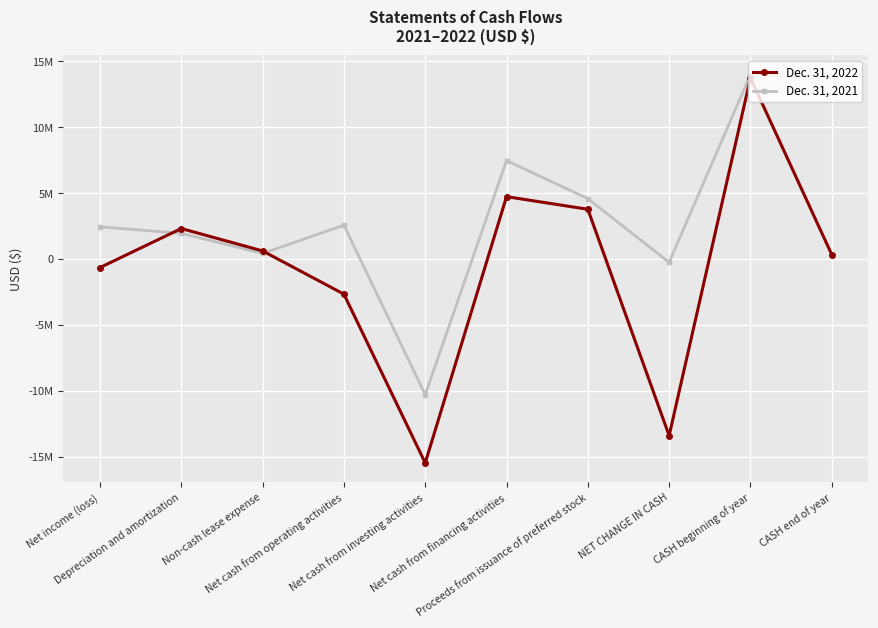

How many values in Dec. 31, 2022 are below zero?

4